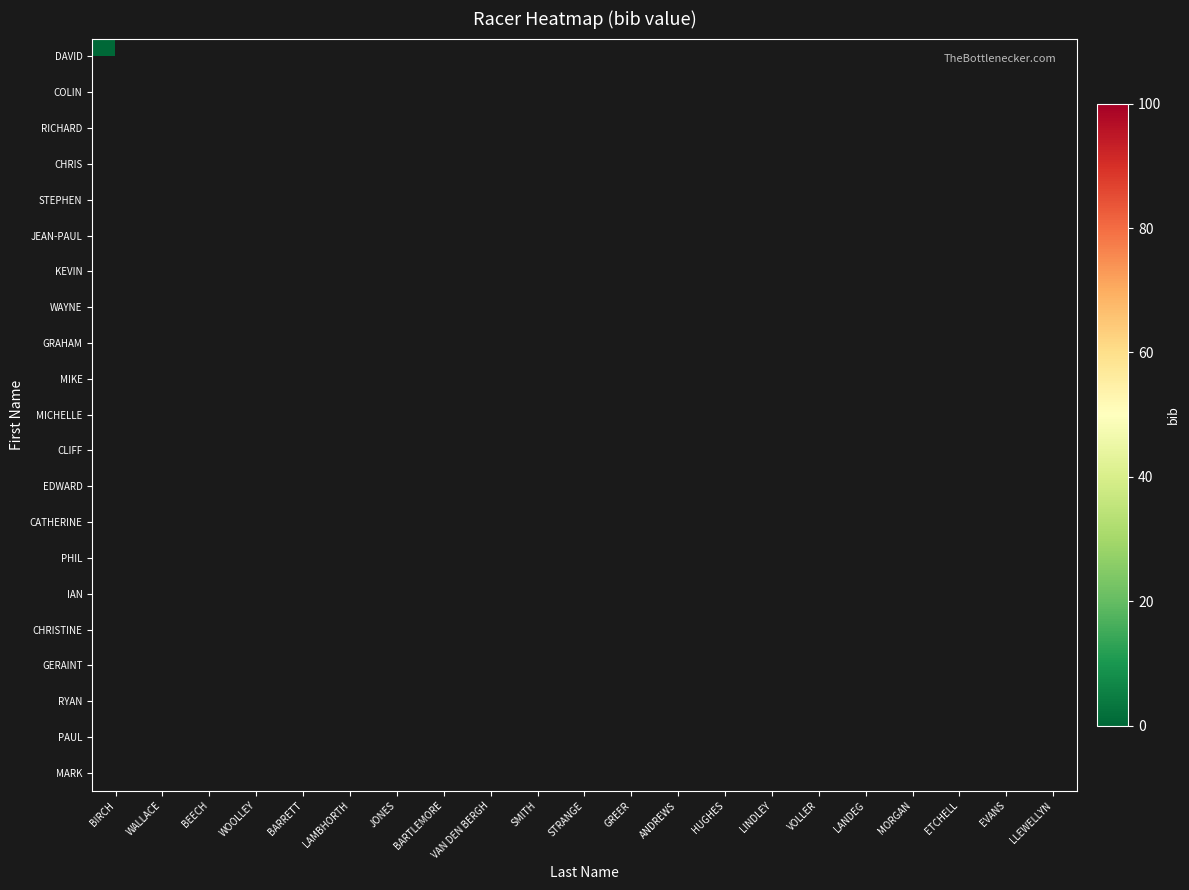

At which category does the chart reach its peak across all series?

ANDREWS